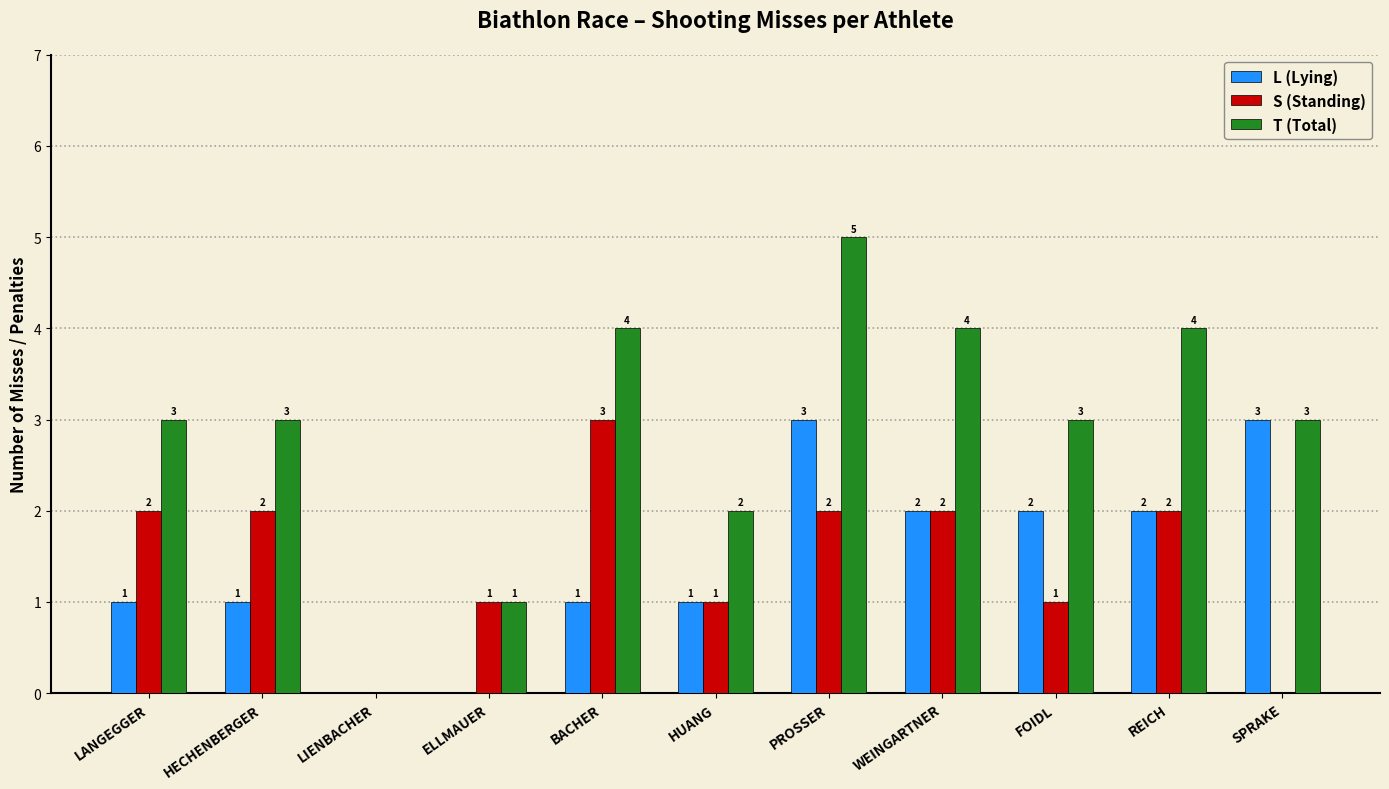

How many L (Lying) values are between 1 and 2?

7